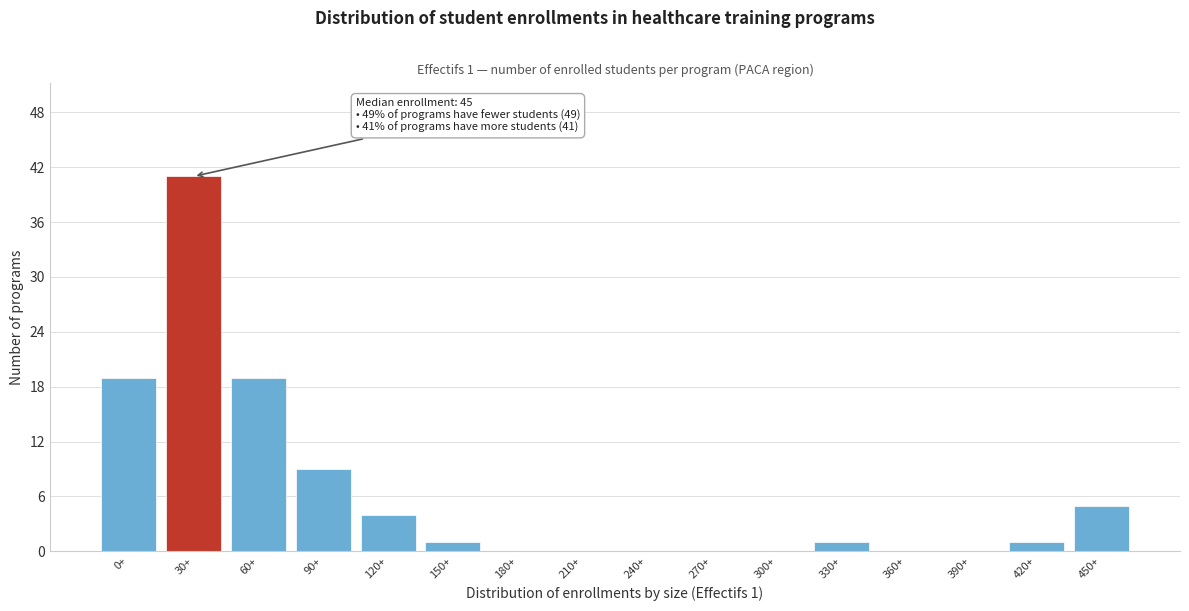

Reading left to right, extract all data points from this chart.

0+=19	30+=41	60+=19	90+=9	120+=4	150+=1	180+=0	210+=0	240+=0	270+=0	300+=0	330+=1	360+=0	390+=0	420+=1	450+=5